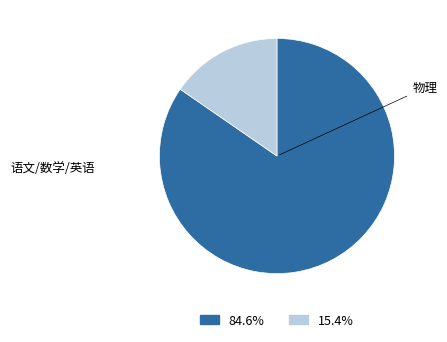

Count the number of slices in the pie.

2